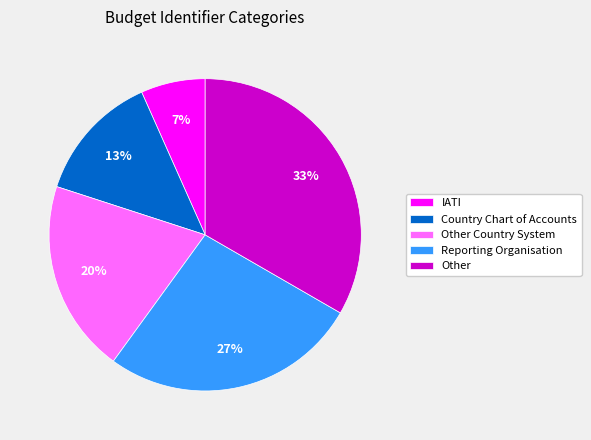

What percentage is the Other Country System slice, to the nearest percent?

20%